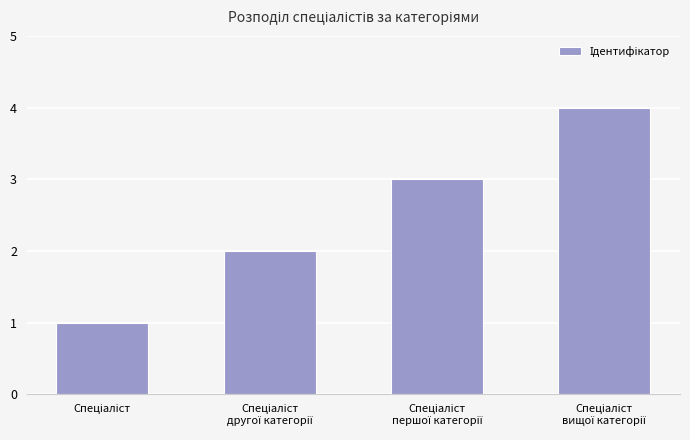

How many data points are less than 3?

2